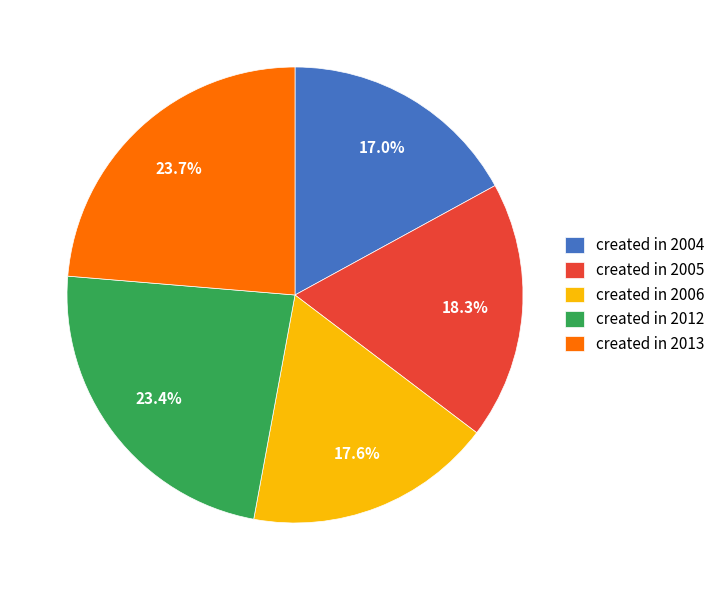

What is the ratio of the value at created in 2004 to the value at created in 2005?

0.9